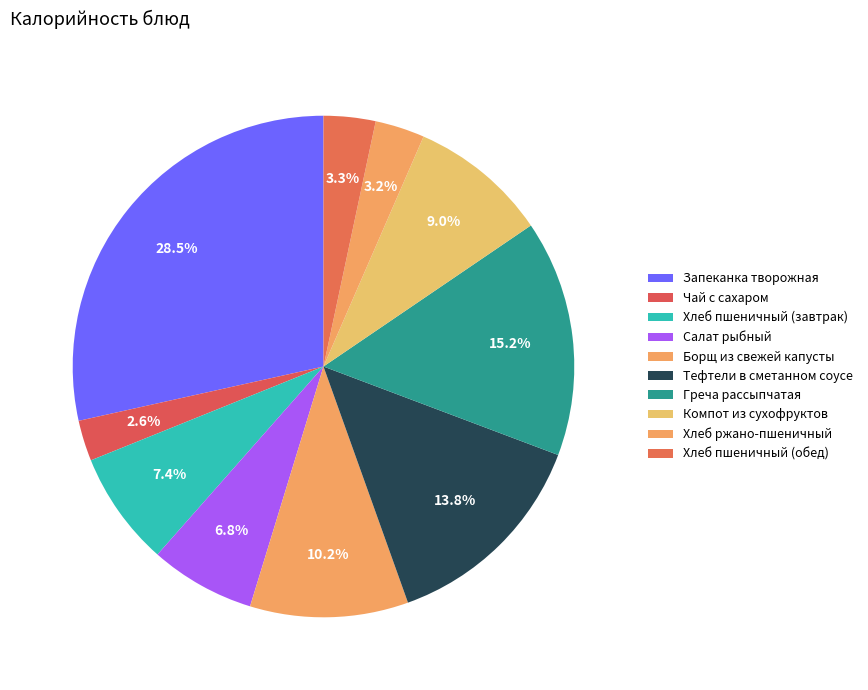

Which slice is the largest?

Запеканка творожная